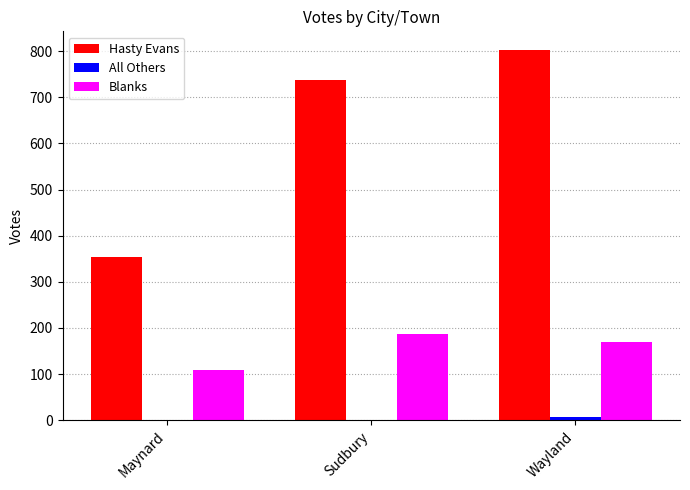

What is the highest value of the Blanks series?

187